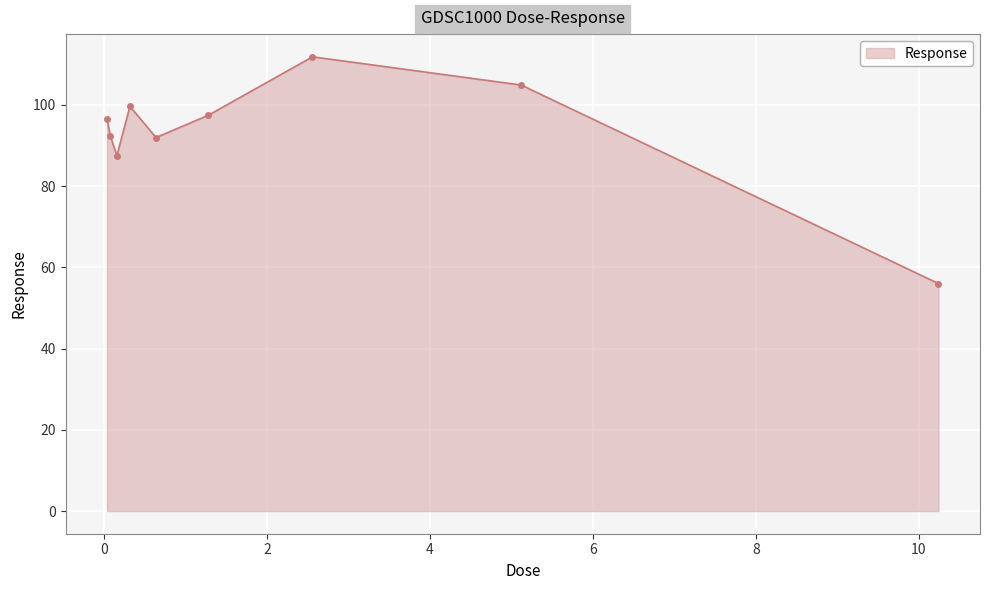

How many points are lower than both their immediate neighbors (excluding endpoints)?

2